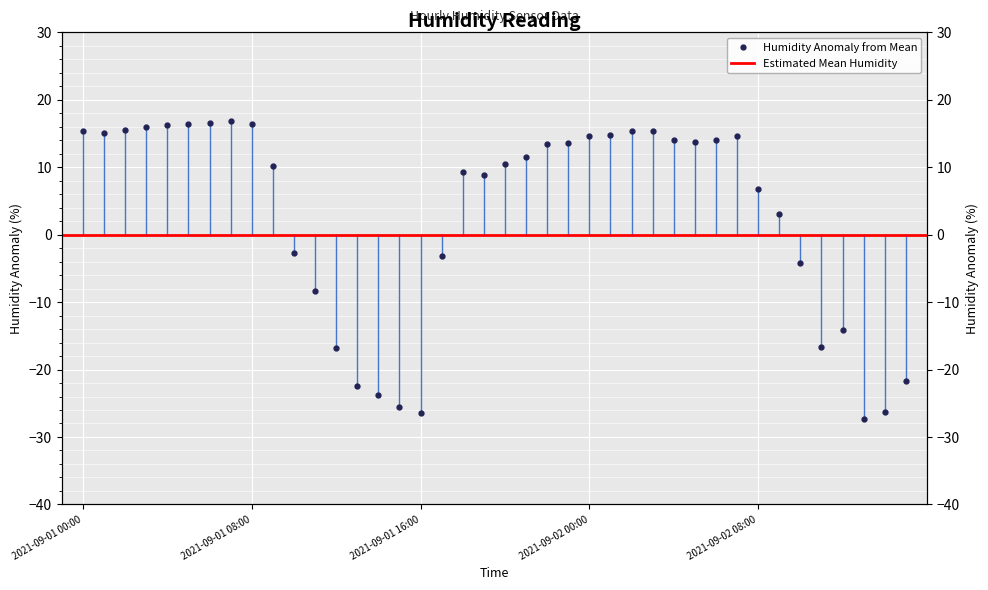

At which category does the data reach its first local valley?

2021-09-01 01:00